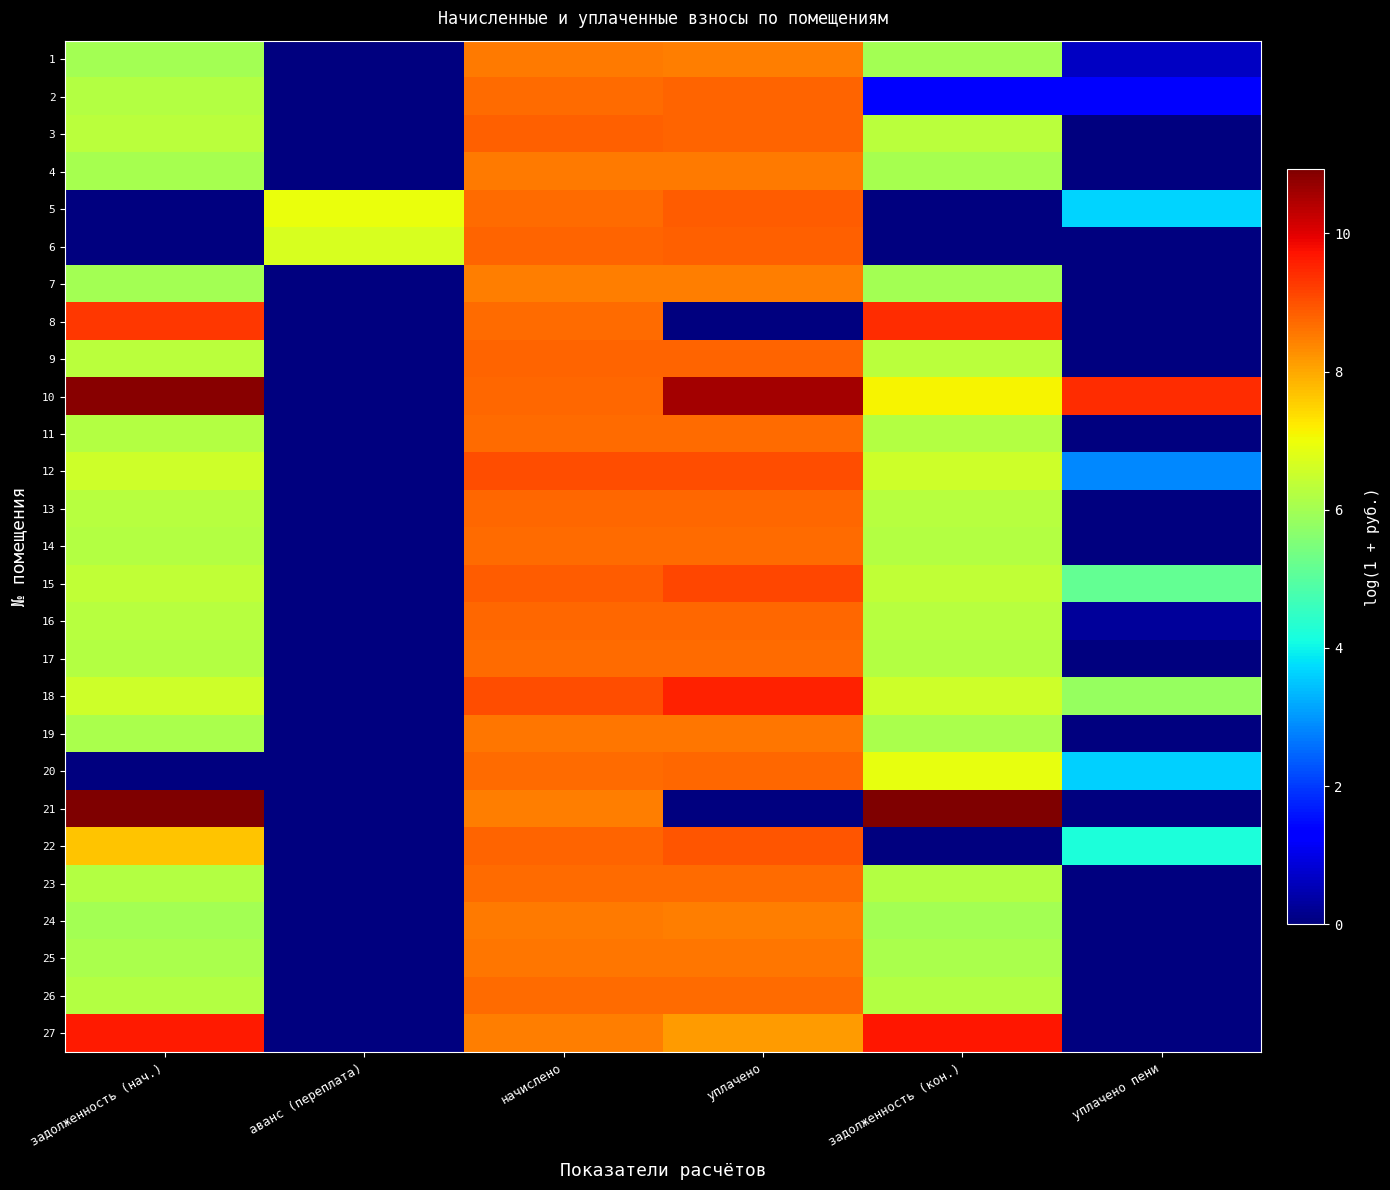

Reading right to left, extract all data points from this chart.

1: уплачено пени=0.6	задолженность (кон.)=6.0	уплачено=8.5	начислено=8.5	аванс (переплата)=0.0	задолженность (нач.)=6.0
2: уплачено пени=1.2	задолженность (кон.)=1.3	уплачено=8.8	начислено=8.7	аванс (переплата)=0.0	задолженность (нач.)=6.2
3: уплачено пени=0.0	задолженность (кон.)=6.3	уплачено=8.8	начислено=8.8	аванс (переплата)=0.0	задолженность (нач.)=6.3
4: уплачено пени=0.0	задолженность (кон.)=6.0	уплачено=8.5	начислено=8.5	аванс (переплата)=0.0	задолженность (нач.)=6.0
5: уплачено пени=3.6	задолженность (кон.)=0.0	уплачено=8.9	начислено=8.7	аванс (переплата)=6.9	задолженность (нач.)=0.0
6: уплачено пени=0.0	задолженность (кон.)=0.0	уплачено=8.8	начислено=8.8	аванс (переплата)=6.7	задолженность (нач.)=0.0
7: уплачено пени=0.0	задолженность (кон.)=6.0	уплачено=8.5	начислено=8.5	аванс (переплата)=0.0	задолженность (нач.)=6.0
8: уплачено пени=0.0	задолженность (кон.)=9.4	уплачено=0.0	начислено=8.7	аванс (переплата)=0.0	задолженность (нач.)=9.3
9: уплачено пени=0.0	задолженность (кон.)=6.3	уплачено=8.8	начислено=8.8	аванс (переплата)=0.0	задолженность (нач.)=6.3
10: уплачено пени=9.4	задолженность (кон.)=7.1	уплачено=10.6	начислено=8.7	аванс (переплата)=0.0	задолженность (нач.)=10.8
11: уплачено пени=0.0	задолженность (кон.)=6.2	уплачено=8.7	начислено=8.7	аванс (переплата)=0.0	задолженность (нач.)=6.2
12: уплачено пени=2.8	задолженность (кон.)=6.6	уплачено=9.0	начислено=9.0	аванс (переплата)=0.0	задолженность (нач.)=6.6
13: уплачено пени=0.0	задолженность (кон.)=6.3	уплачено=8.7	начислено=8.7	аванс (переплата)=0.0	задолженность (нач.)=6.3
14: уплачено пени=0.0	задолженность (кон.)=6.2	уплачено=8.7	начислено=8.7	аванс (переплата)=0.0	задолженность (нач.)=6.2
15: уплачено пени=5.1	задолженность (кон.)=6.4	уплачено=9.1	начислено=8.9	аванс (переплата)=0.0	задолженность (нач.)=6.4
16: уплачено пени=0.3	задолженность (кон.)=6.3	уплачено=8.7	начислено=8.7	аванс (переплата)=0.0	задолженность (нач.)=6.3
17: уплачено пени=0.0	задолженность (кон.)=6.2	уплачено=8.7	начислено=8.7	аванс (переплата)=0.0	задолженность (нач.)=6.2
18: уплачено пени=5.8	задолженность (кон.)=6.6	уплачено=9.6	начислено=9.0	аванс (переплата)=0.0	задолженность (нач.)=6.6
19: уплачено пени=0.0	задолженность (кон.)=6.1	уплачено=8.6	начислено=8.6	аванс (переплата)=0.0	задолженность (нач.)=6.1
20: уплачено пени=3.6	задолженность (кон.)=6.9	уплачено=8.7	начислено=8.7	аванс (переплата)=0.0	задолженность (нач.)=0.0
21: уплачено пени=0.0	задолженность (кон.)=10.9	уплачено=0.0	начислено=8.5	аванс (переплата)=0.0	задолженность (нач.)=10.9
22: уплачено пени=4.2	задолженность (кон.)=0.0	уплачено=9.0	начислено=8.8	аванс (переплата)=0.0	задолженность (нач.)=7.7
23: уплачено пени=0.0	задолженность (кон.)=6.2	уплачено=8.7	начислено=8.7	аванс (переплата)=0.0	задолженность (нач.)=6.2
24: уплачено пени=0.0	задолженность (кон.)=6.0	уплачено=8.5	начислено=8.5	аванс (переплата)=0.0	задолженность (нач.)=6.0
25: уплачено пени=0.0	задолженность (кон.)=6.1	уплачено=8.6	начислено=8.6	аванс (переплата)=0.0	задолженность (нач.)=6.1
26: уплачено пени=0.0	задолженность (кон.)=6.2	уплачено=8.7	начислено=8.7	аванс (переплата)=0.0	задолженность (нач.)=6.2
27: уплачено пени=0.0	задолженность (кон.)=9.7	уплачено=8.2	начислено=8.5	аванс (переплата)=0.0	задолженность (нач.)=9.7